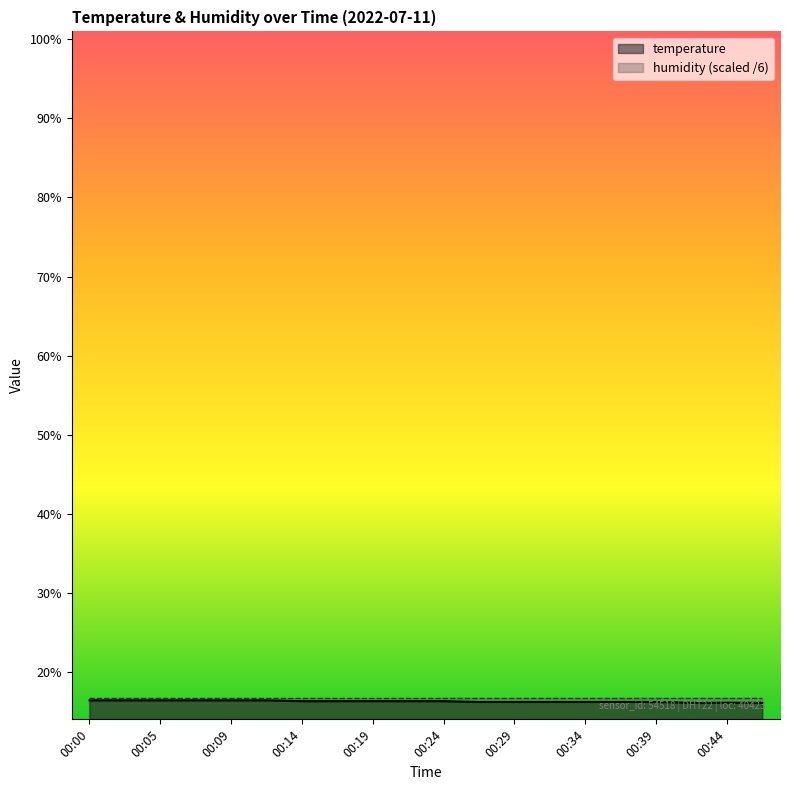

What is the greatest value displayed?

16.7